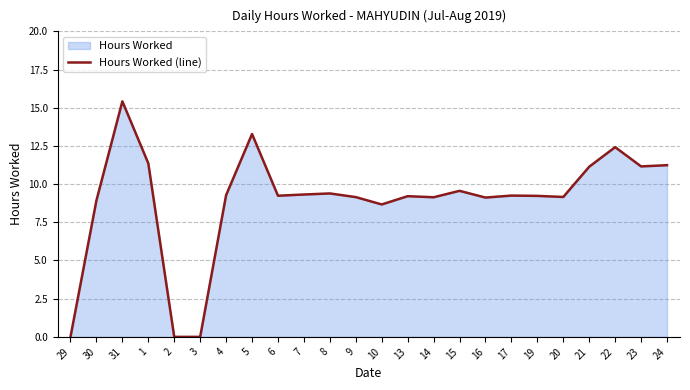

What is the change in value from 9 to 15?

+0.4